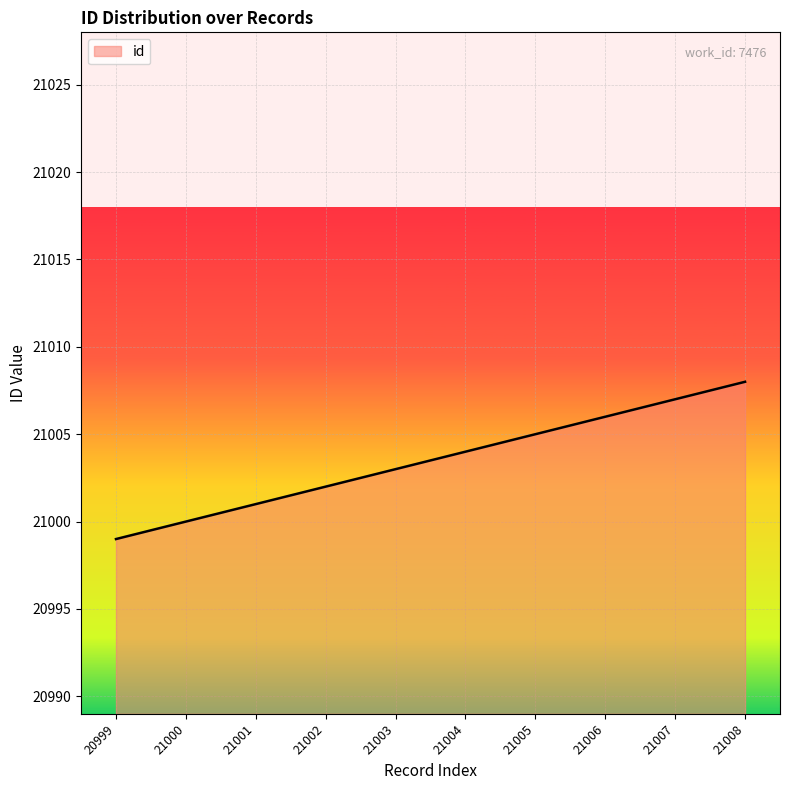

What is the smallest value displayed?

20999